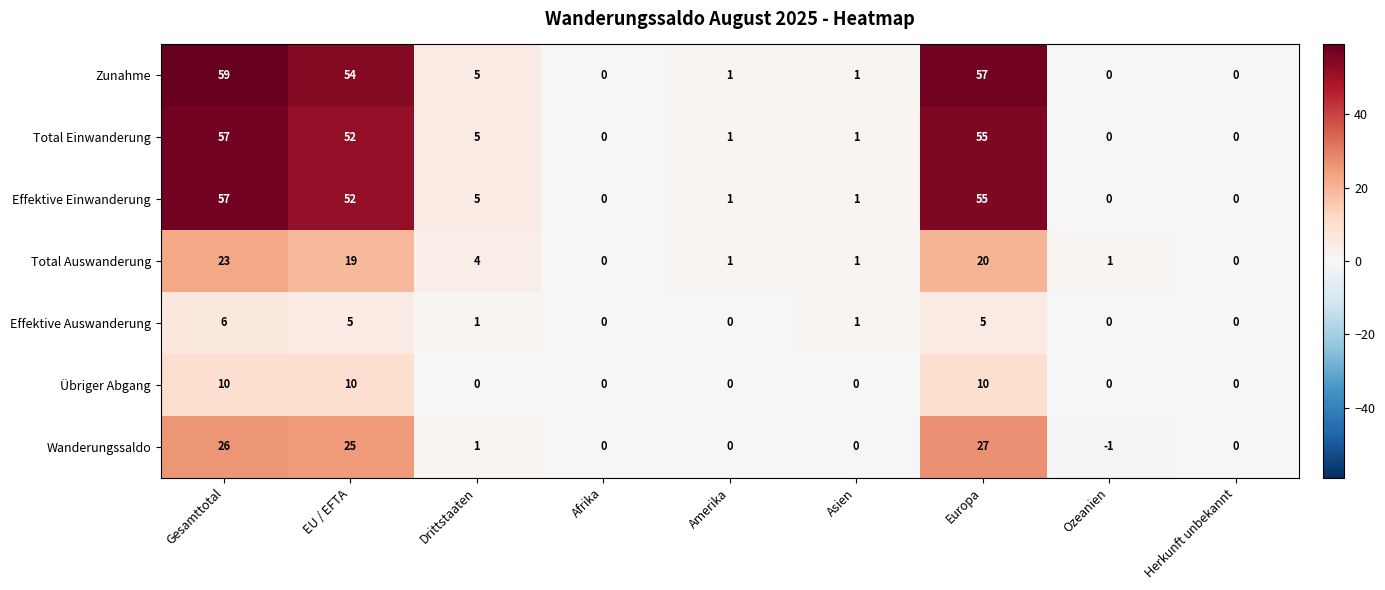

Which series has the largest total across all categories?

Zunahme